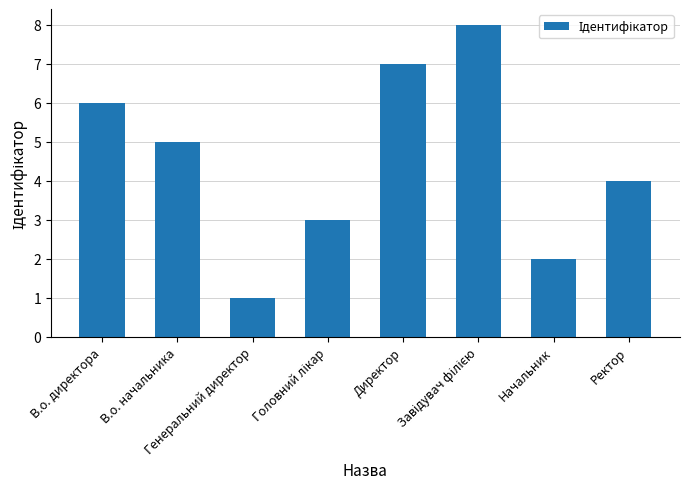

What is the difference between the maximum and minimum values?

7